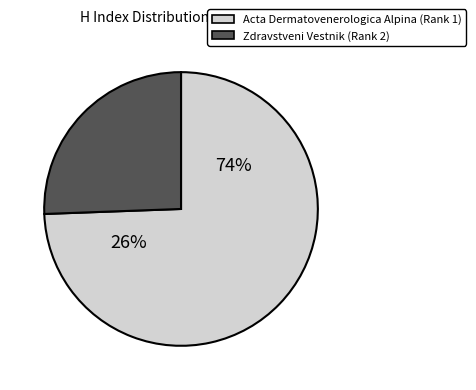

To the nearest percent, what portion does Zdravstveni Vestnik (Rank 2) represent?

26%